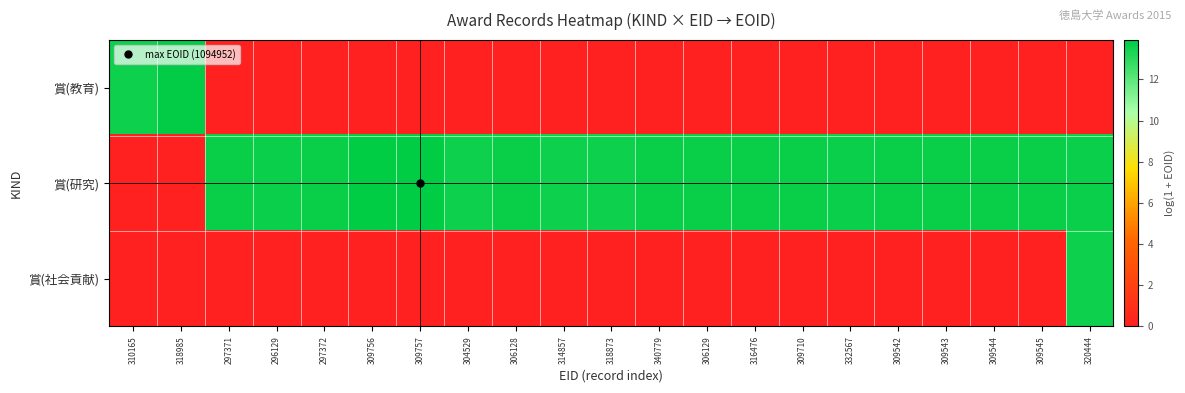

At how many categories does at least one series exceed 12?

21